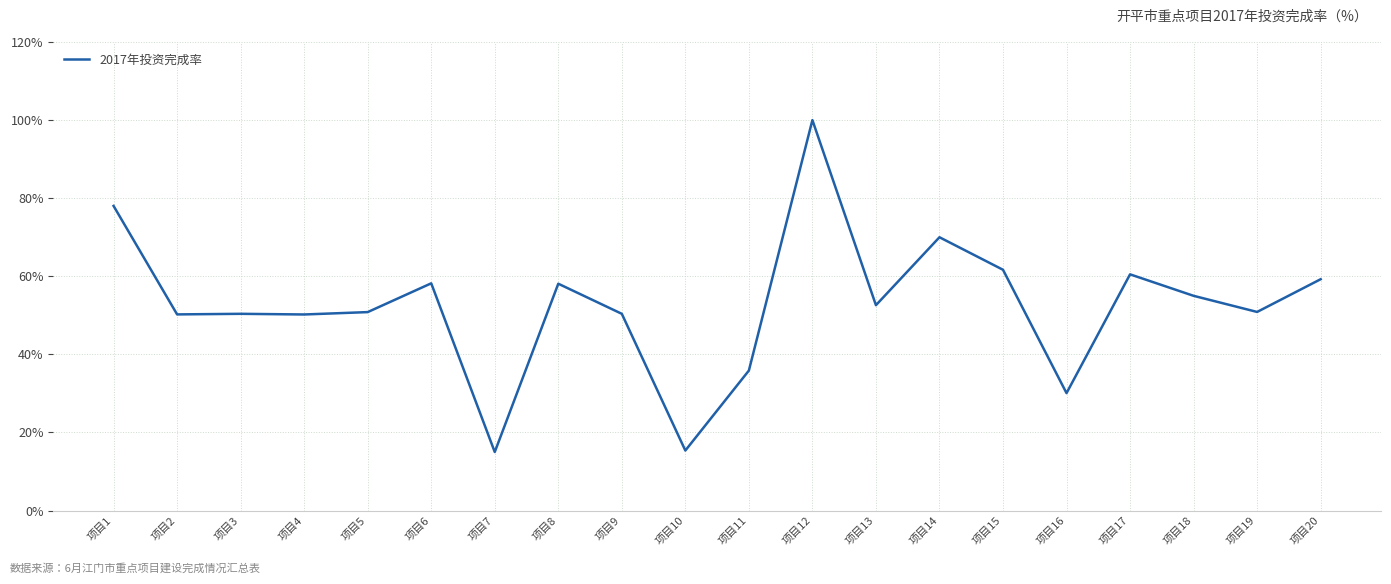

The value at 项目12 is 137.4. True or false?

False